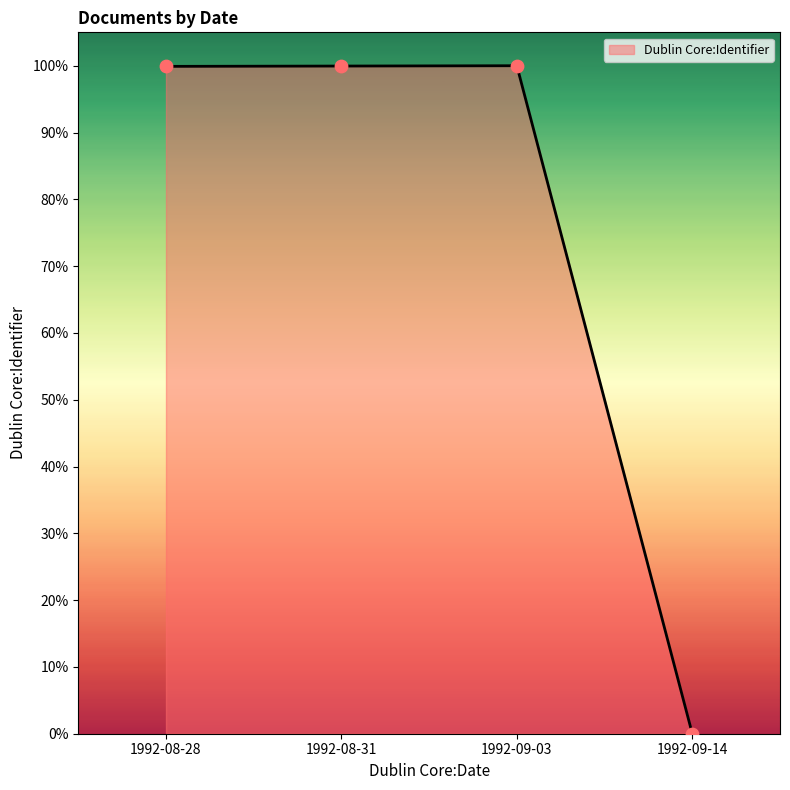

Approximately how many times larger is the value at 1992-09-03 compared to 1992-08-31?

1.0